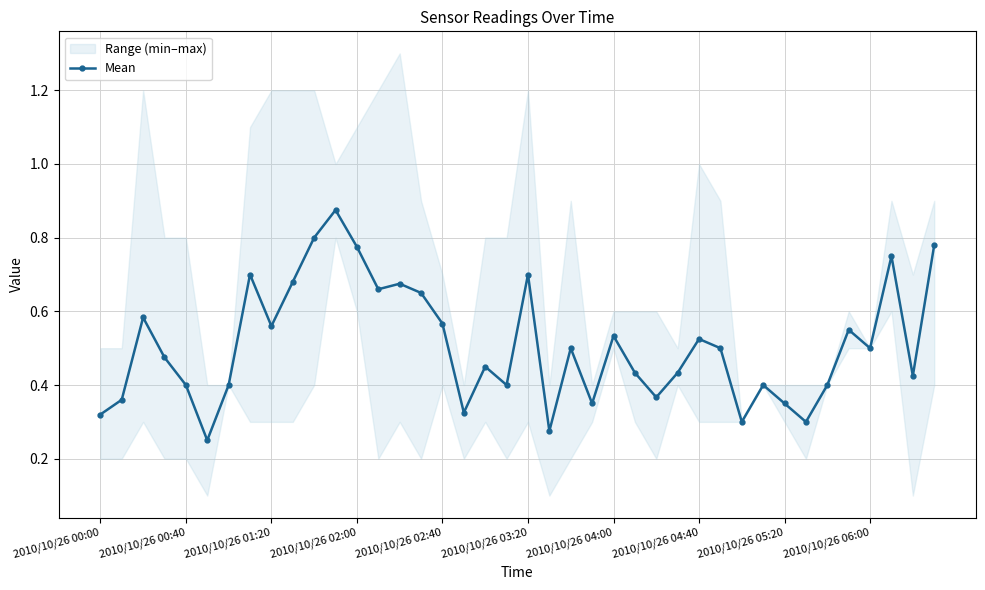

Between 26 and 37, which is larger?

37